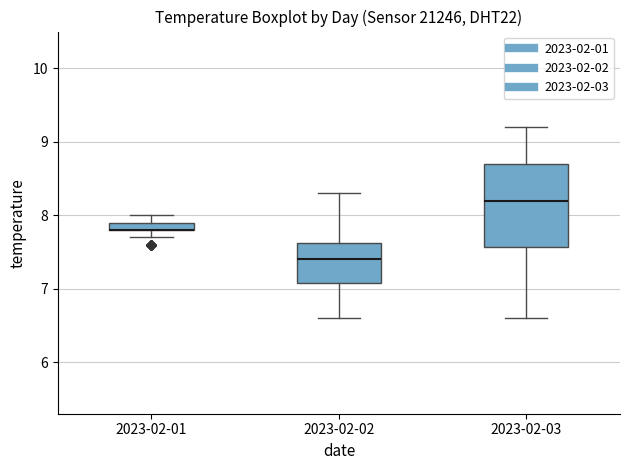

Which box is the tallest, from its lower edge to its upper edge?

2023-02-03